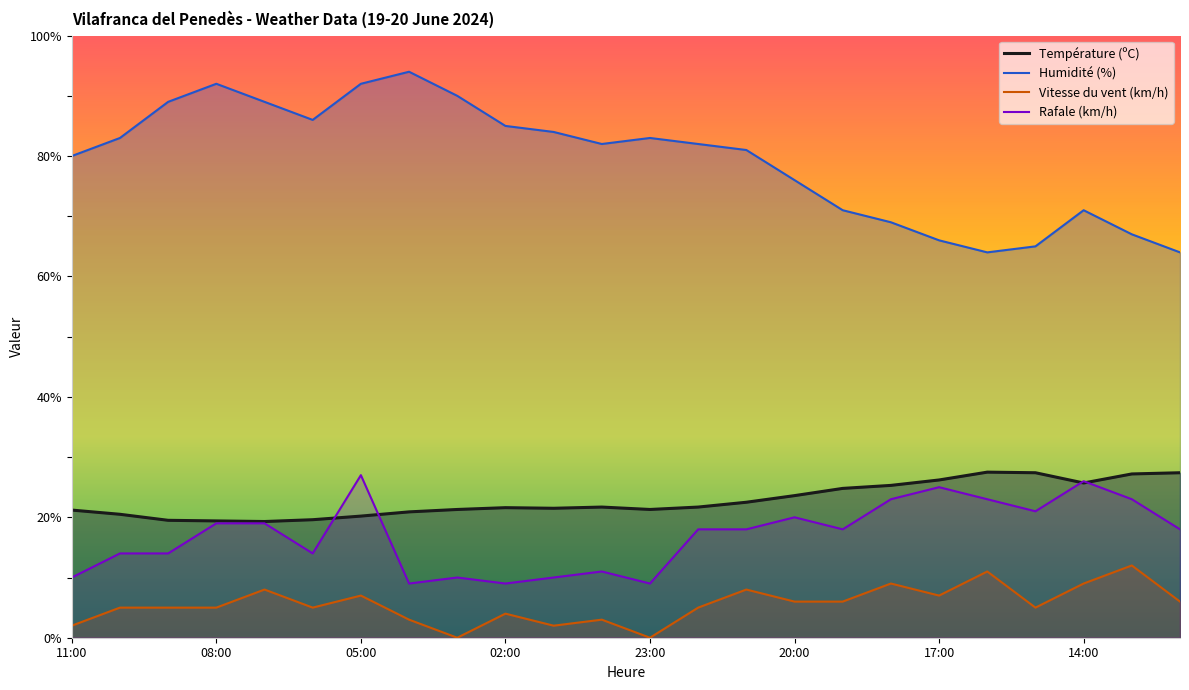

Which category has the highest value across all series?

04:00